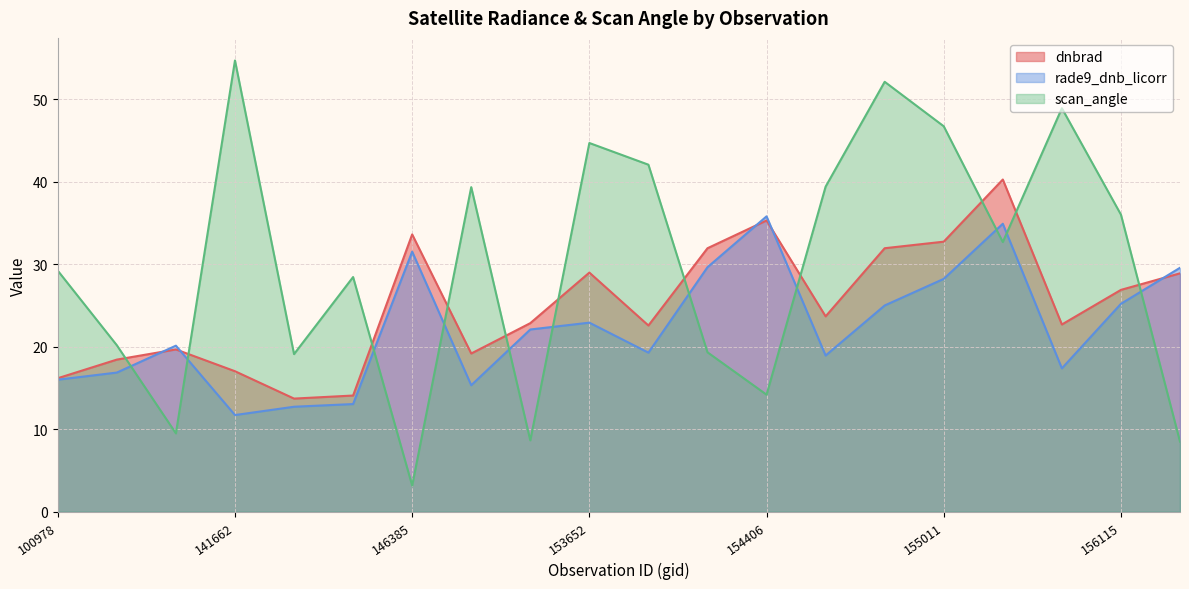

The dnbrad series shows 32.7 at 155011. True or false?

True